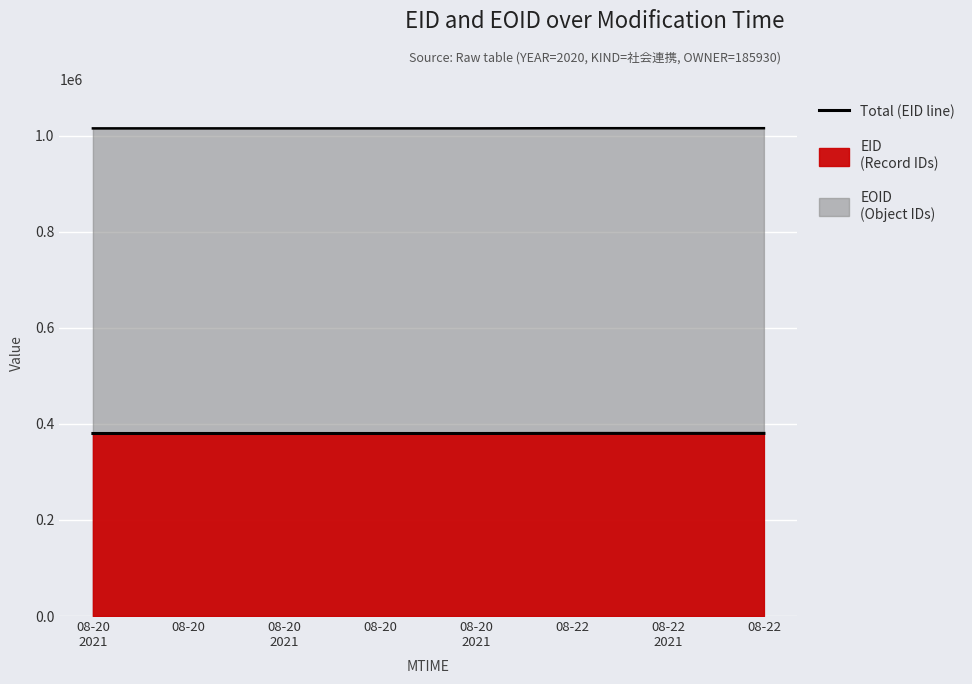

How many values are below 380142?

4